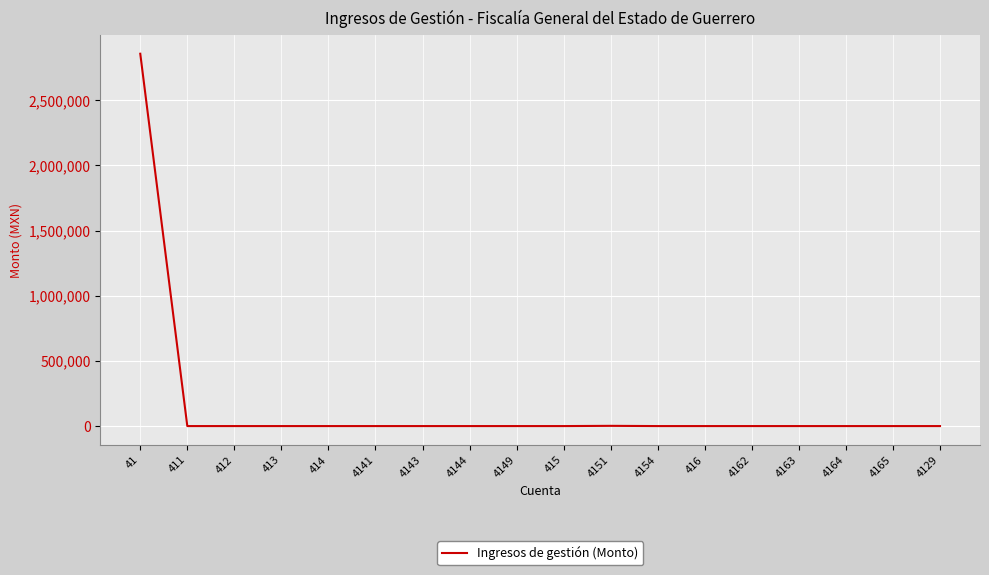

The value at 41 is 2855926.6. True or false?

True